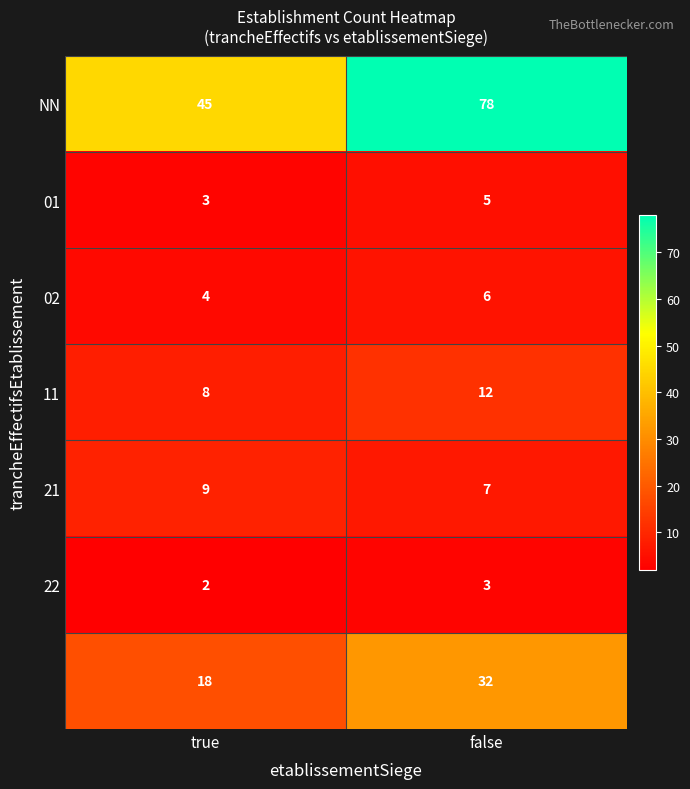

What is the difference between the highest and lowest values at false?

75